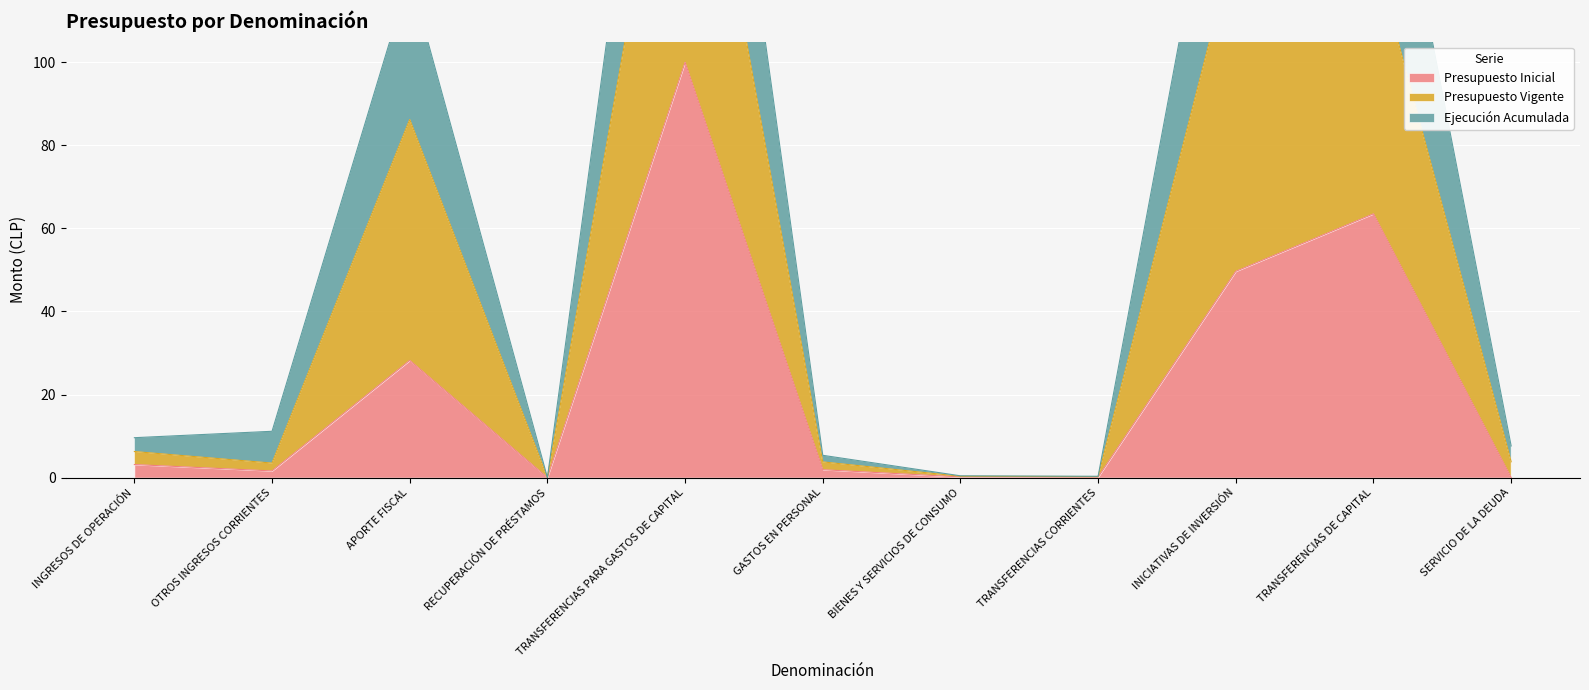

What is the difference between the maximum and minimum values in the Ejecución Acumulada series?

186.5